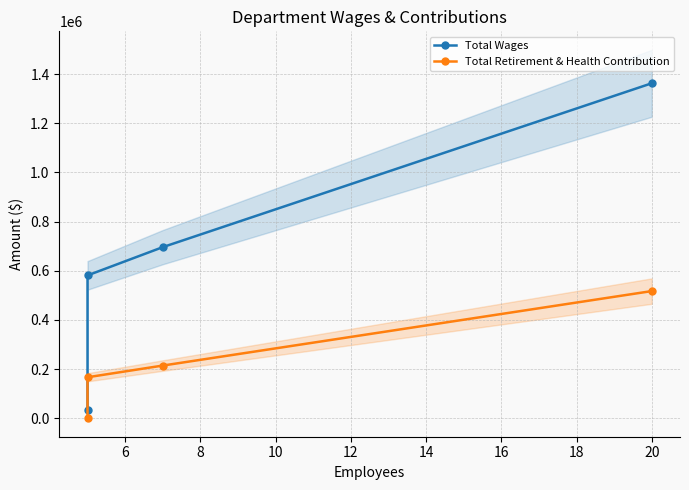

Reading left to right, extract all data points from this chart.

Total Wages: 35660	581287	696230	1362834
Total Retirement & Health Contribution: 0	166932	214500	517493